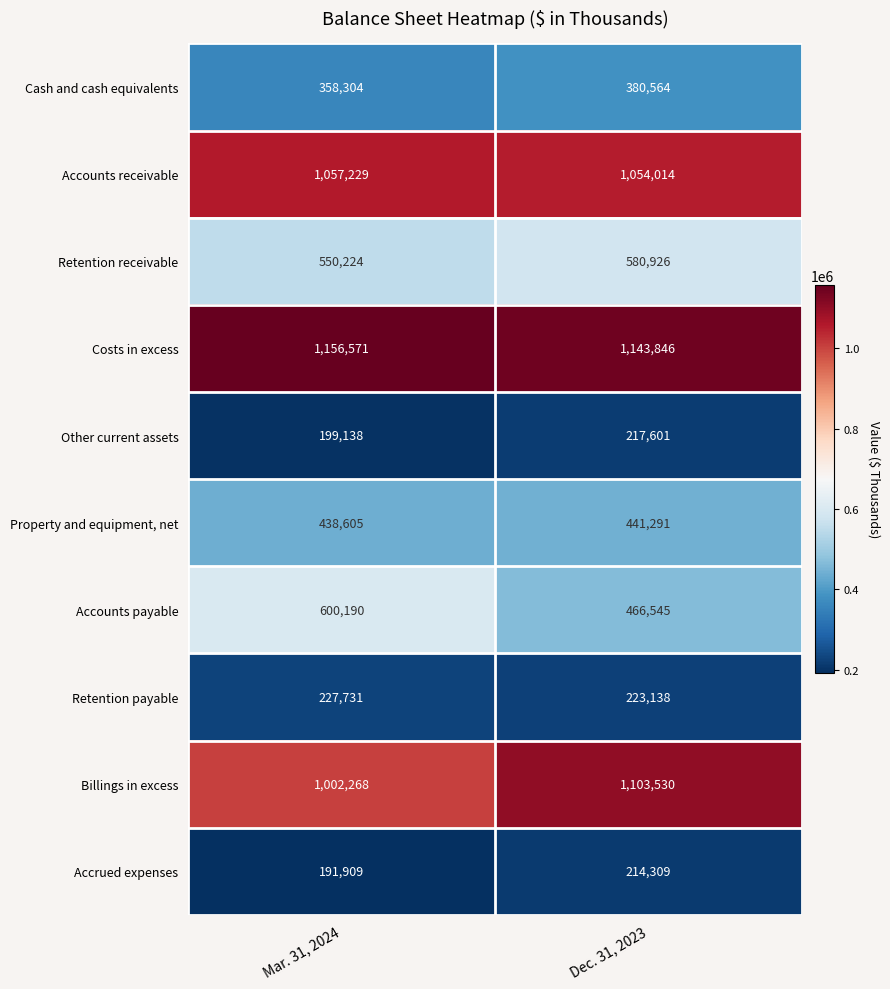

Reading left to right, what are all the values shown in this chart?

Cash and cash equivalents: Mar. 31, 2024=358304	Dec. 31, 2023=380564
Accounts receivable: Mar. 31, 2024=1057229	Dec. 31, 2023=1054014
Retention receivable: Mar. 31, 2024=550224	Dec. 31, 2023=580926
Costs in excess: Mar. 31, 2024=1156571	Dec. 31, 2023=1143846
Other current assets: Mar. 31, 2024=199138	Dec. 31, 2023=217601
Property and equipment, net: Mar. 31, 2024=438605	Dec. 31, 2023=441291
Accounts payable: Mar. 31, 2024=600190	Dec. 31, 2023=466545
Retention payable: Mar. 31, 2024=227731	Dec. 31, 2023=223138
Billings in excess: Mar. 31, 2024=1002268	Dec. 31, 2023=1103530
Accrued expenses: Mar. 31, 2024=191909	Dec. 31, 2023=214309